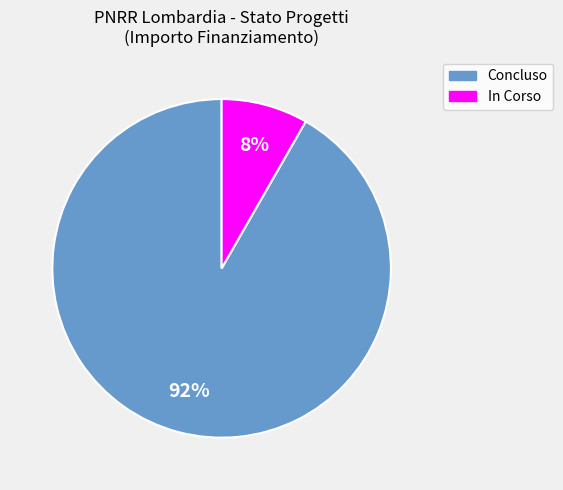

Count the number of slices in the pie.

2